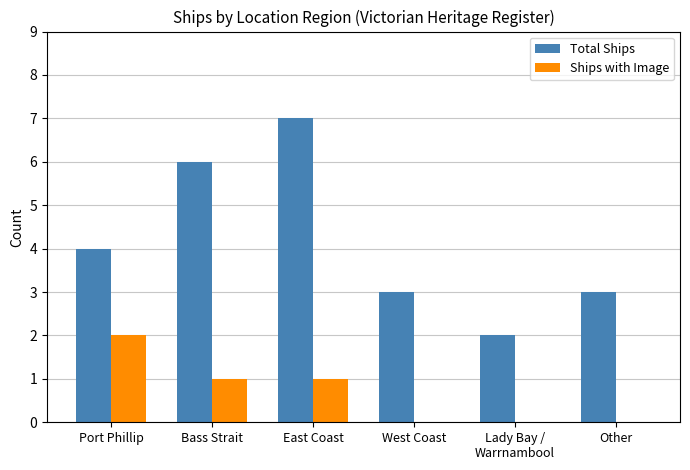

What is the total value across all series at East Coast?

8